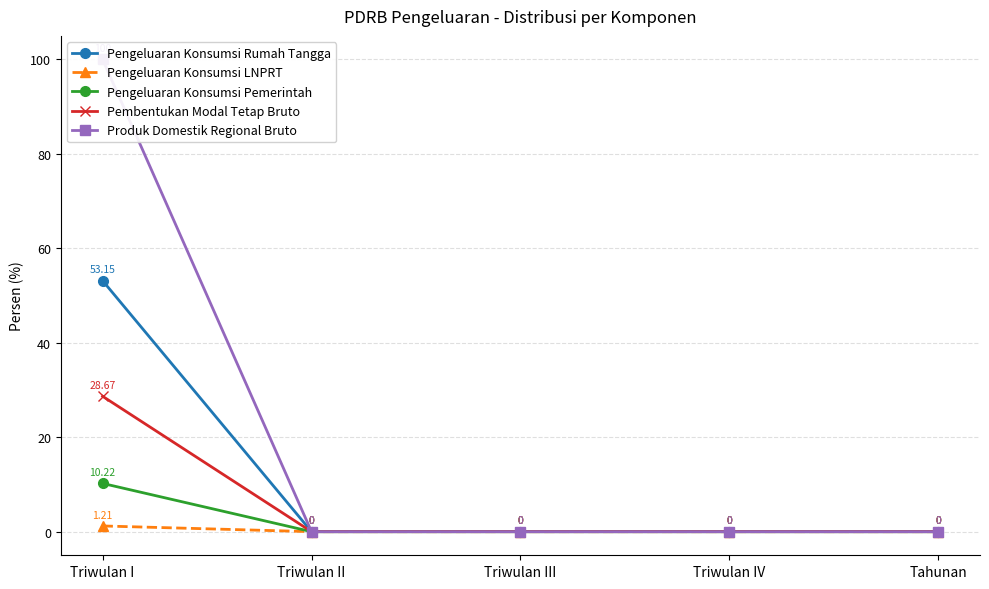

Reading left to right, transcribe all the data shown in this chart.

Pengeluaran Konsumsi Rumah Tangga: 53.1	0.0	0.0	0.0	0.0
Pengeluaran Konsumsi LNPRT: 1.2	0.0	0.0	0.0	0.0
Pengeluaran Konsumsi Pemerintah: 10.2	0.0	0.0	0.0	0.0
Pembentukan Modal Tetap Bruto: 28.7	0.0	0.0	0.0	0.0
Produk Domestik Regional Bruto: 100.0	0.0	0.0	0.0	0.0